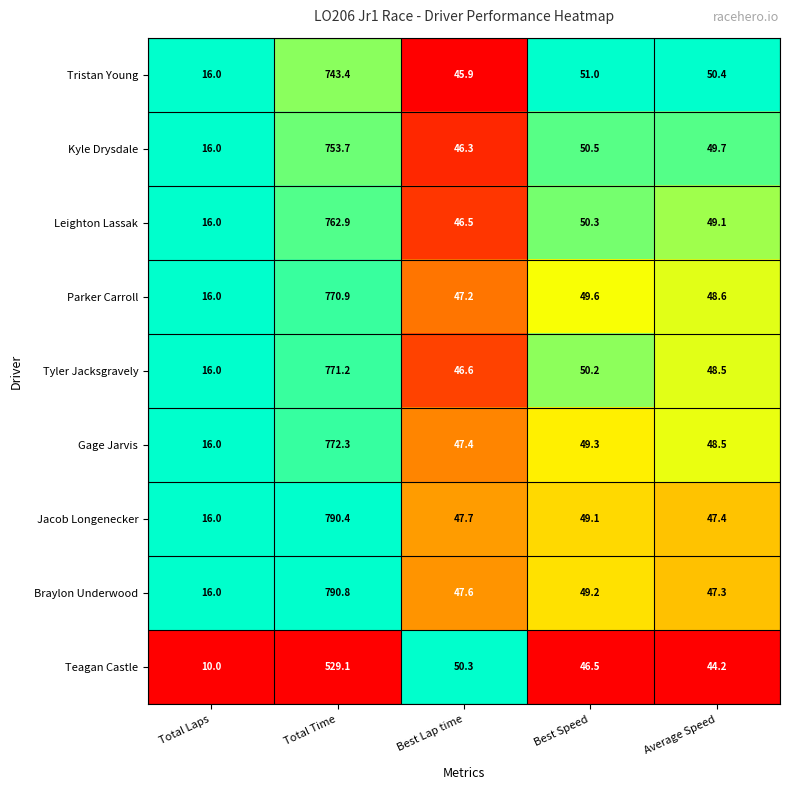

The Tyler Jacksgravely series shows 16.0 at Total Laps. True or false?

True